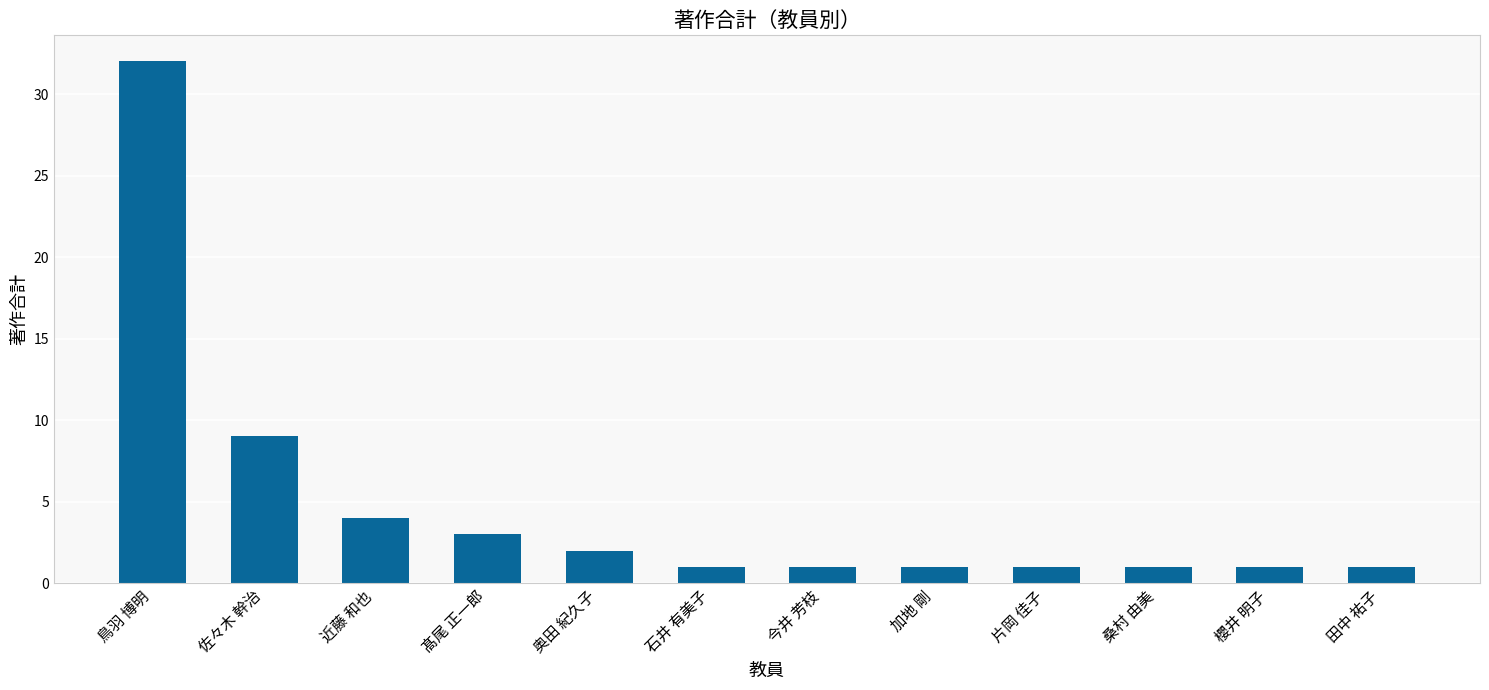

Which label corresponds to the largest value in the chart?

鳥羽 博明